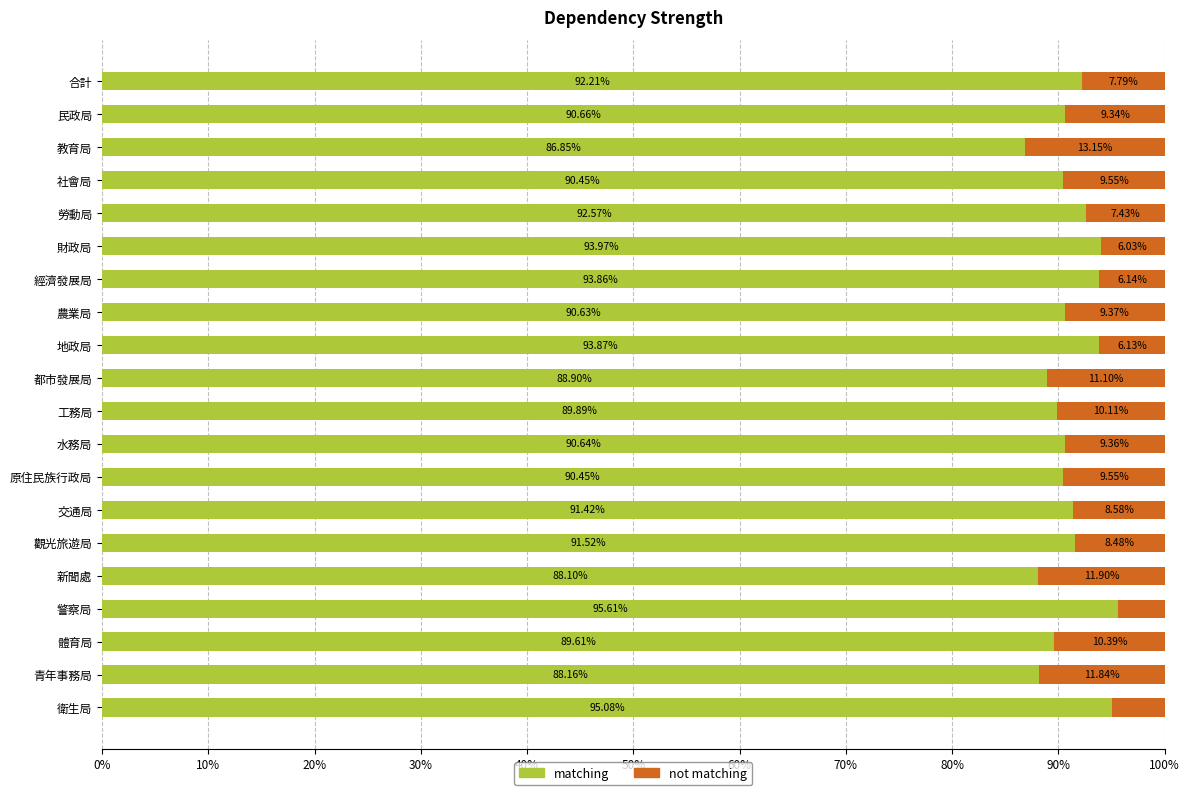

What is the sum of the matching values at 勞動局 and 民政局?

183.2